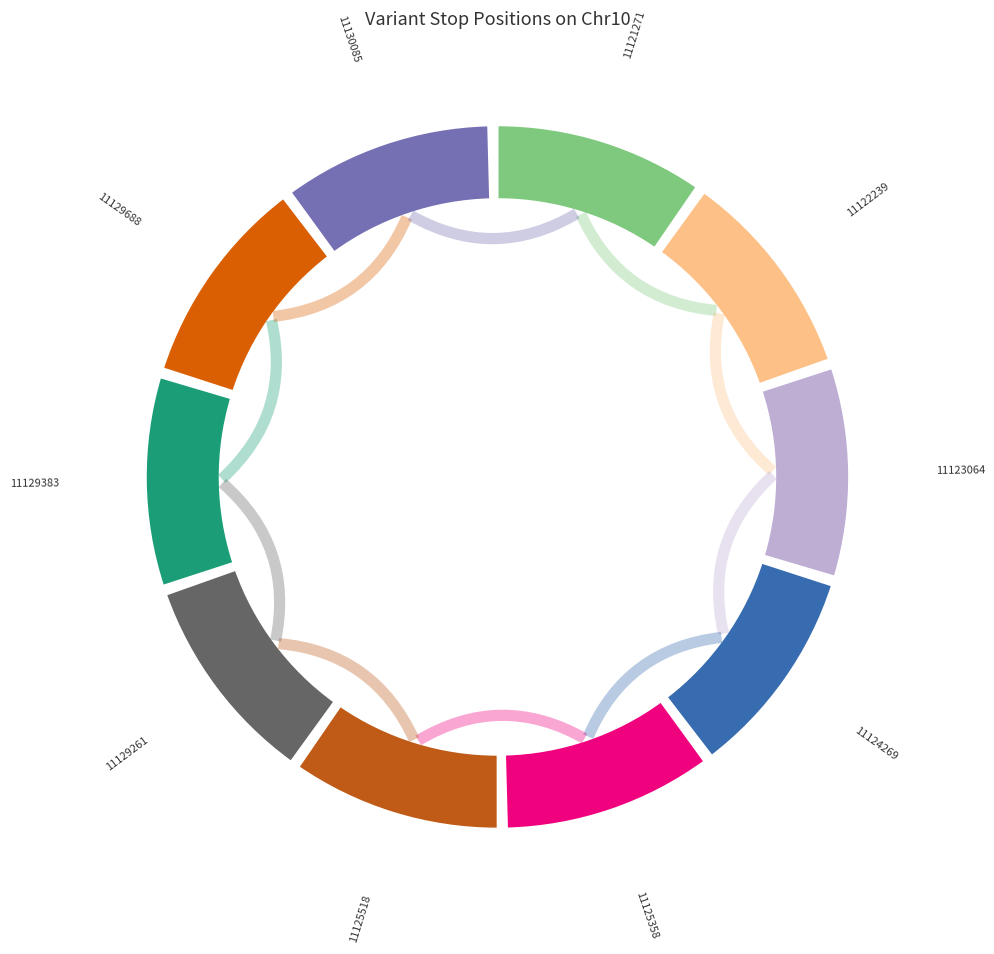

How many slices are in this pie chart?

10